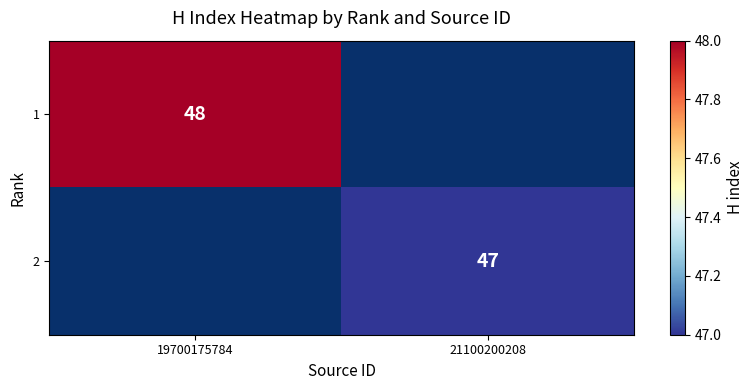

Is it true that 2 equals 76 at 21100200208?

False